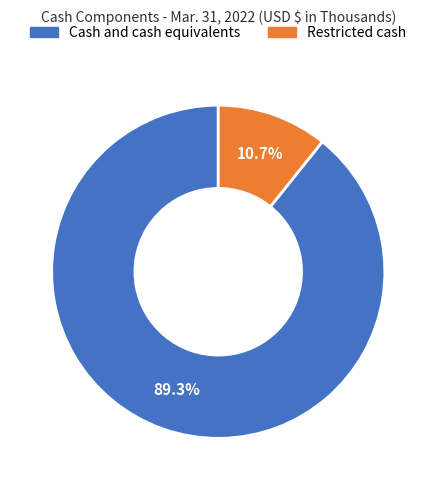

What percentage is the Restricted cash slice, to the nearest percent?

11%